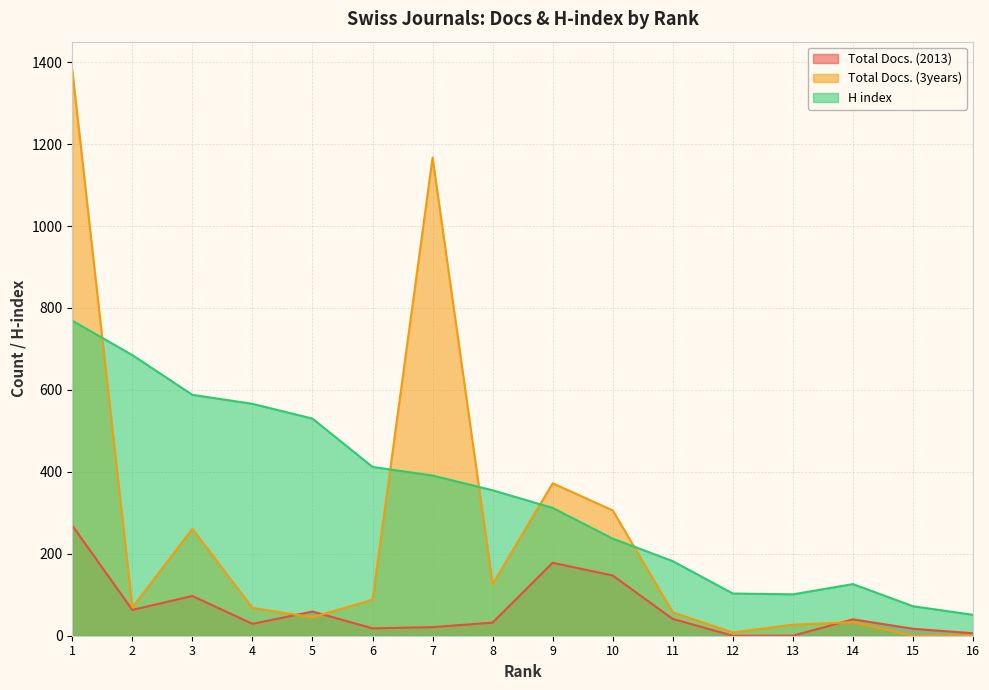

True or false: Total Docs. (2013) and Total Docs. (3years) cross at least once.

True